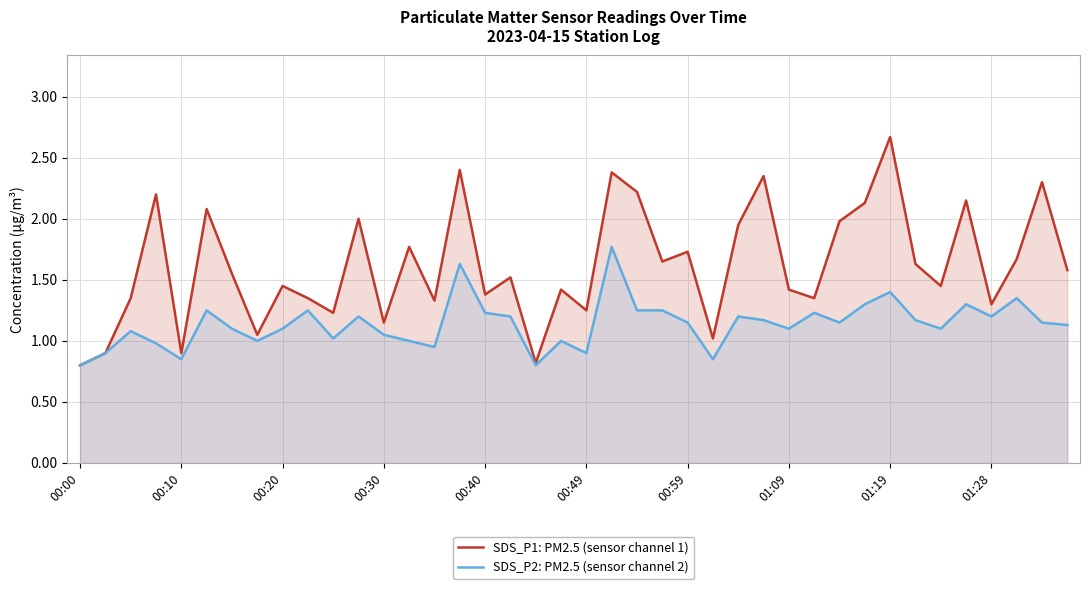

Which series has the largest total across all categories?

SDS_P1: PM2.5 (sensor channel 1)